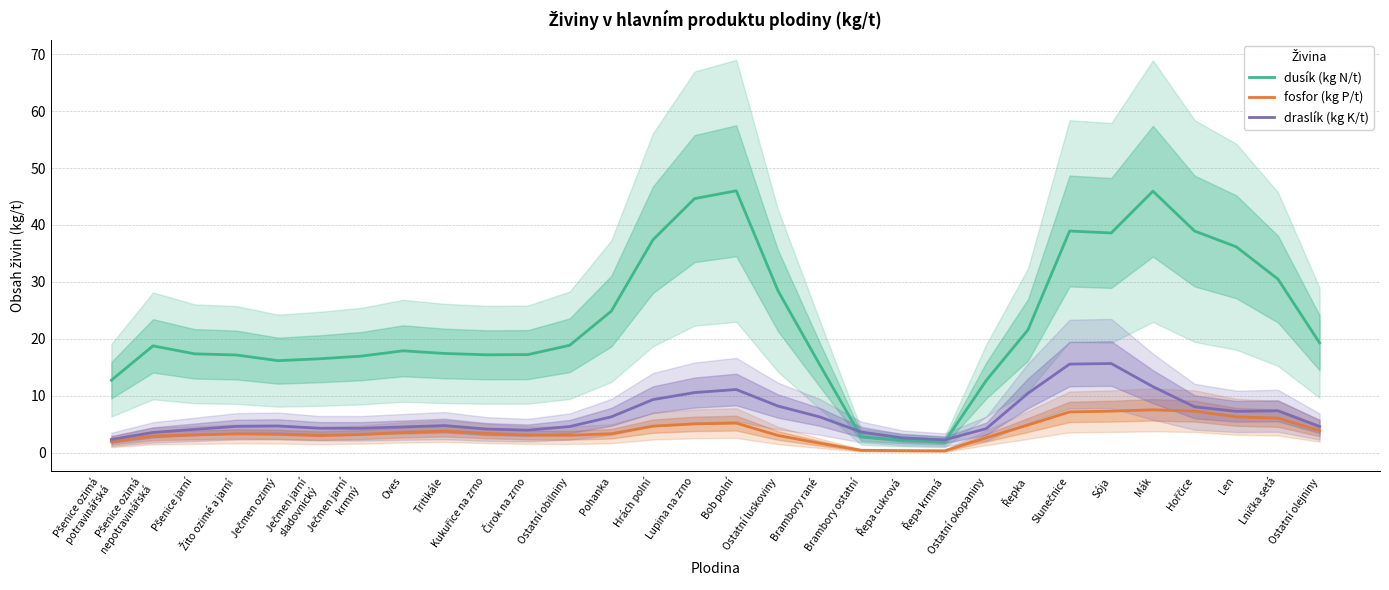

Reading left to right, extract all data points from this chart.

dusík (kg N/t): Pšenice ozimá
potravinářská=12.7	Pšenice ozimá
nepotravinářská=18.8	Pšenice jarní=17.4	Žito ozimé a jarní=17.2	Ječmen ozimý=16.2	Ječmen jarní
sladovnický=16.5	Ječmen jarní
krmný=17.0	Oves=17.9	Tritikále=17.4	Kukuřice na zrno=17.2	Čirok na zrno=17.2	Ostatní obilniny=18.9	Pohanka=24.9	Hrách polní=37.4	Lupina na zrno=44.6	Bob polní=46.0	Ostatní luskoviny=28.5	Brambory rané=15.5	Brambory ostatní=2.8	Řepa cukrová=2.2	Řepa krmná=1.9	Ostatní okopaniny=12.7	Řepka=21.6	Slunečnice=38.9	Sója=38.6	Mák=45.9	Hořčice=38.9	Len=36.2	Lnička setá=30.5	Ostatní olejniny=19.3
fosfor (kg P/t): Pšenice ozimá
potravinářská=1.9	Pšenice ozimá
nepotravinářská=2.9	Pšenice jarní=3.1	Žito ozimé a jarní=3.3	Ječmen ozimý=3.2	Ječmen jarní
sladovnický=3.0	Ječmen jarní
krmný=3.2	Oves=3.6	Tritikále=3.8	Kukuřice na zrno=3.4	Čirok na zrno=3.1	Ostatní obilniny=3.1	Pohanka=3.3	Hrách polní=4.7	Lupina na zrno=5.1	Bob polní=5.2	Ostatní luskoviny=3.0	Brambory rané=1.7	Brambory ostatní=0.4	Řepa cukrová=0.4	Řepa krmná=0.3	Ostatní okopaniny=2.6	Řepka=4.9	Slunečnice=7.2	Sója=7.3	Mák=7.5	Hořčice=7.3	Len=6.3	Lnička setá=6.1	Ostatní olejniny=3.9
draslík (kg K/t): Pšenice ozimá
potravinářská=2.3	Pšenice ozimá
nepotravinářská=3.6	Pšenice jarní=4.1	Žito ozimé a jarní=4.6	Ječmen ozimý=4.7	Ječmen jarní
sladovnický=4.3	Ječmen jarní
krmný=4.3	Oves=4.5	Tritikále=4.8	Kukuřice na zrno=4.2	Čirok na zrno=4.0	Ostatní obilniny=4.6	Pohanka=6.3	Hrách polní=9.3	Lupina na zrno=10.6	Bob polní=11.1	Ostatní luskoviny=8.2	Brambory rané=6.3	Brambory ostatní=3.6	Řepa cukrová=2.6	Řepa krmná=2.3	Ostatní okopaniny=4.2	Řepka=10.4	Slunečnice=15.6	Sója=15.7	Mák=11.6	Hořčice=8.1	Len=7.3	Lnička setá=7.4	Ostatní olejniny=4.6